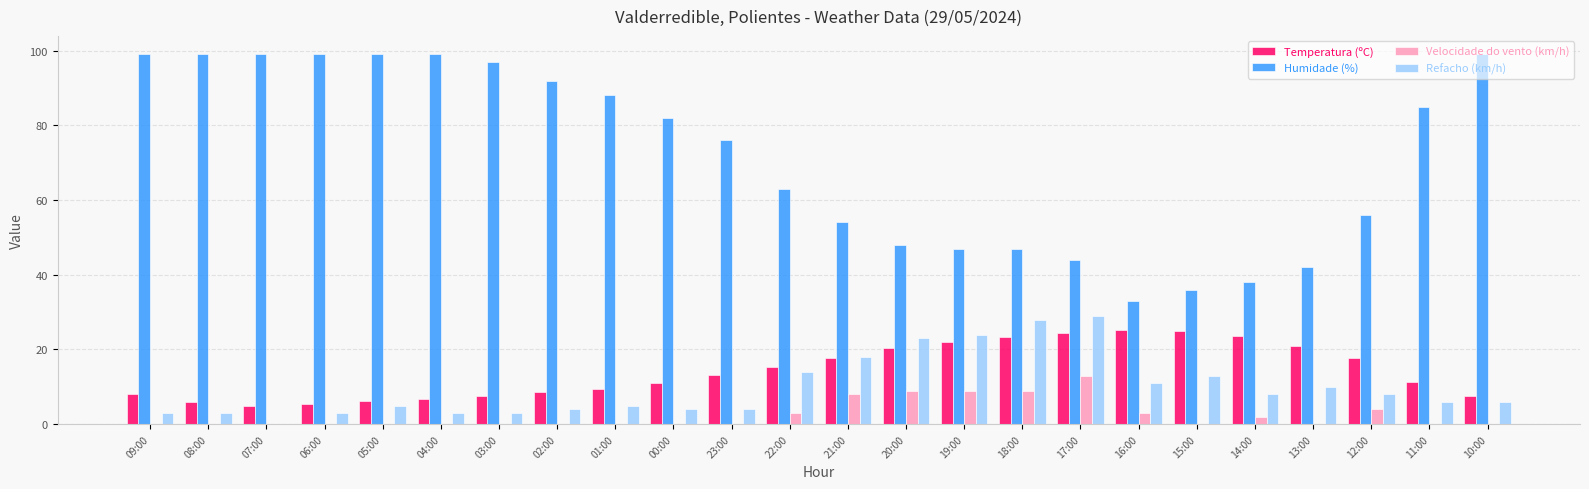

Where is Refacho (km/h) nearest to the value 14?

22:00